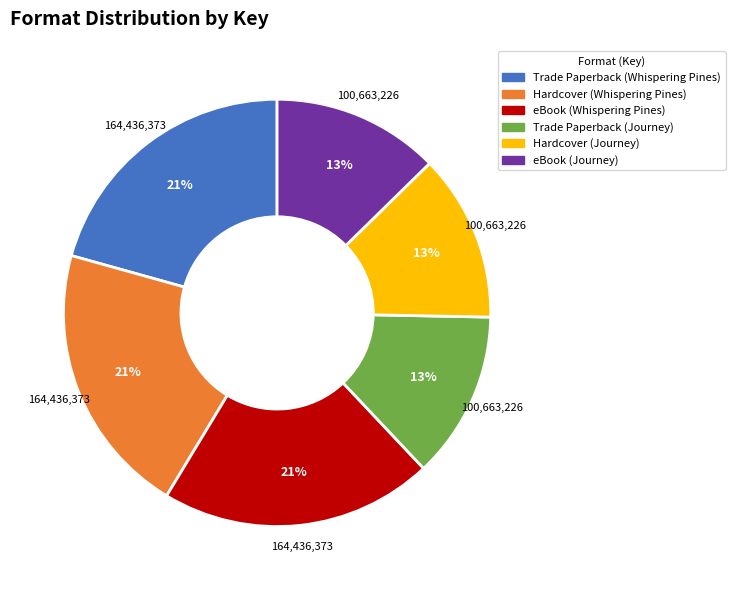

To the nearest percent, what percentage of the pie is Trade Paperback (Journey)?

13%